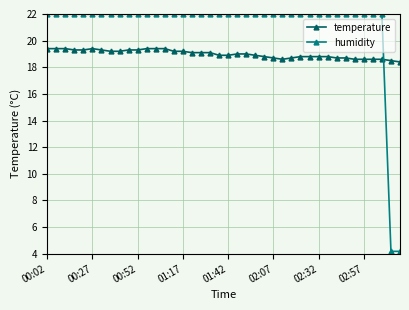

List the series in order of their overall mean, lowest first.

temperature, humidity